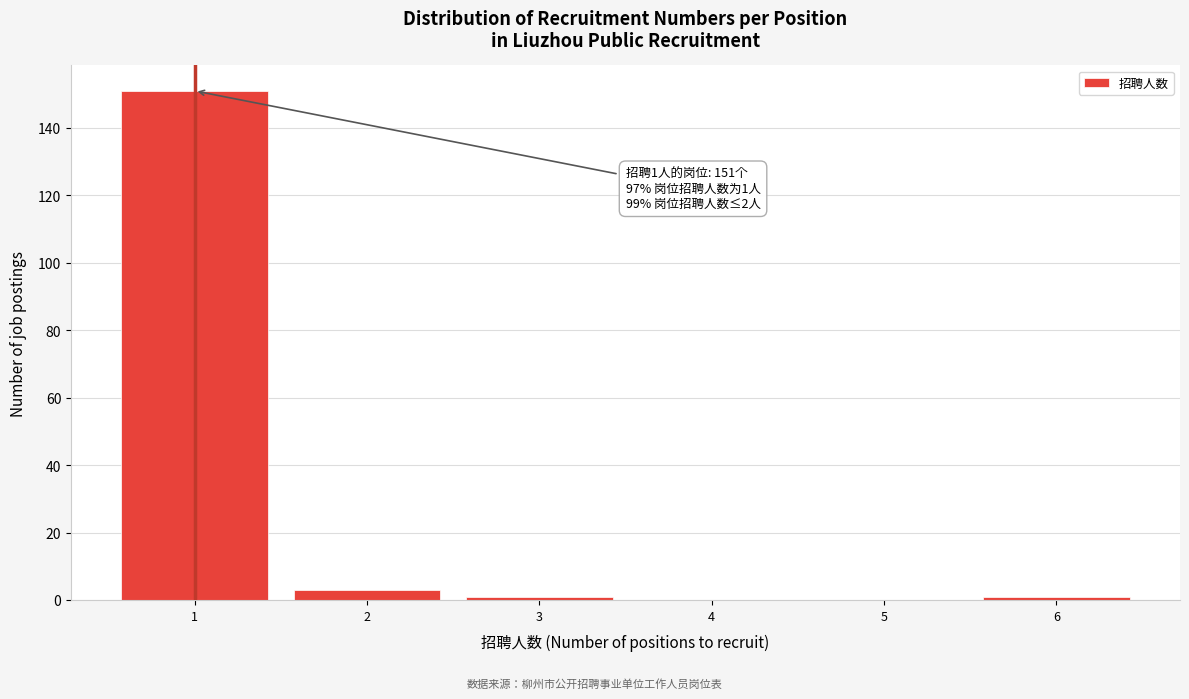

Reading left to right, extract all data points from this chart.

1=151	2=3	3=1	4=0	5=0	6=1